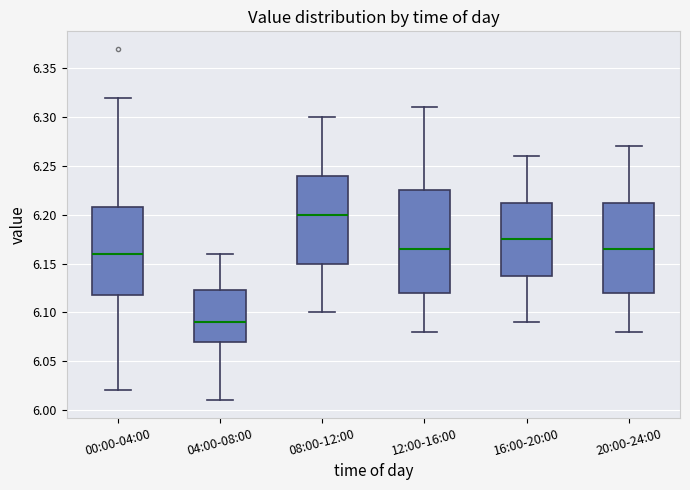

Which box is the tallest, from its lower edge to its upper edge?

12:00-16:00